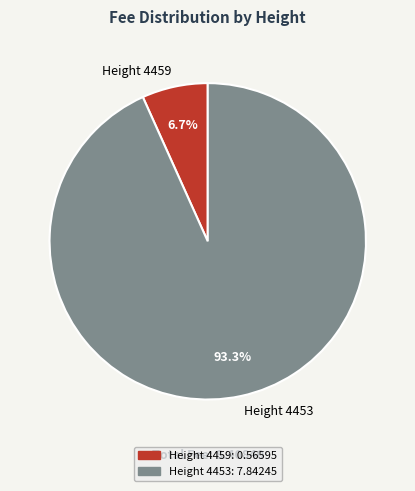

How many slices are in this pie chart?

2